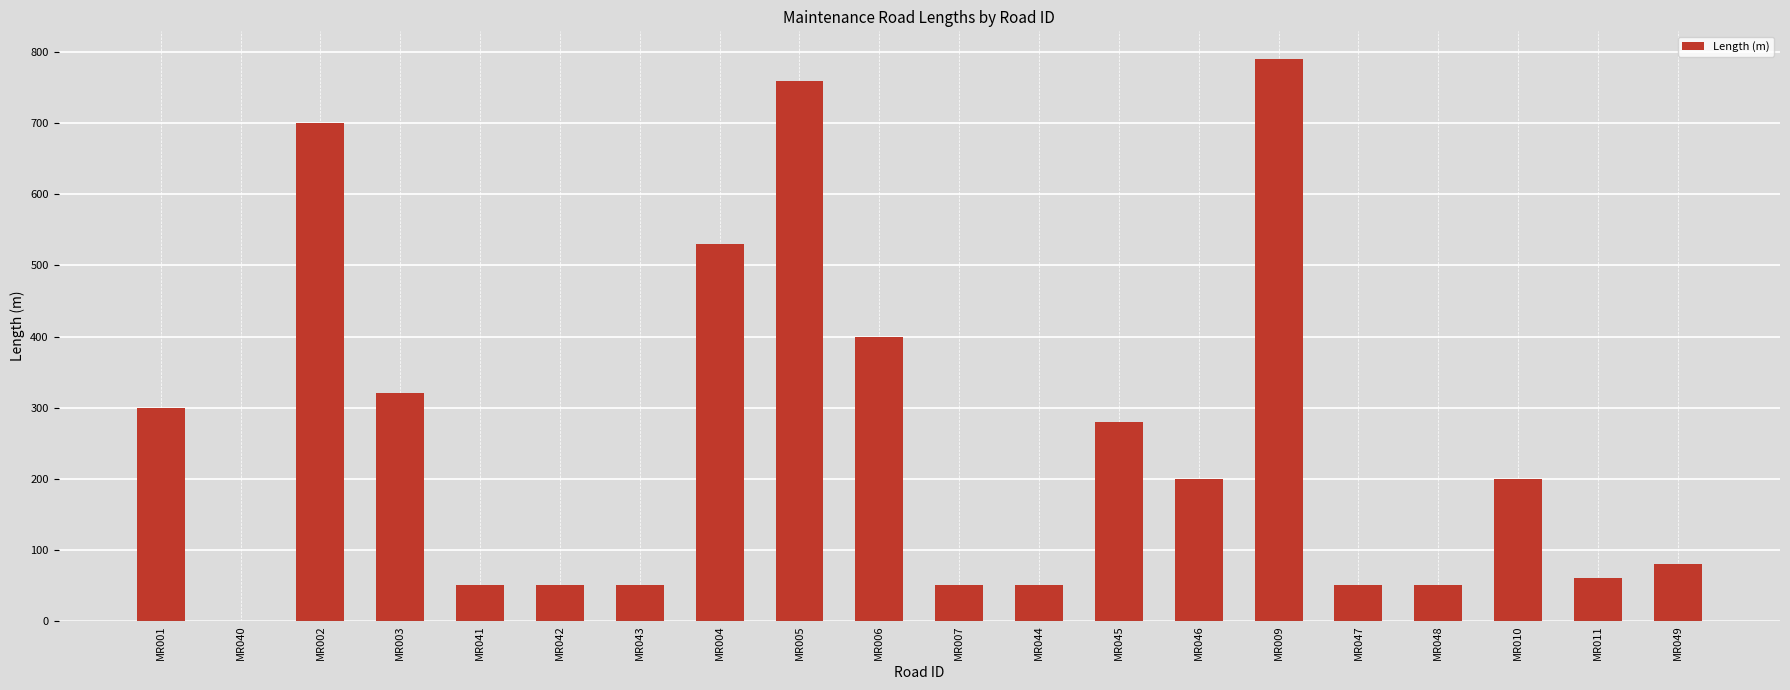

At which category does the chart reach its peak across all series?

MR009